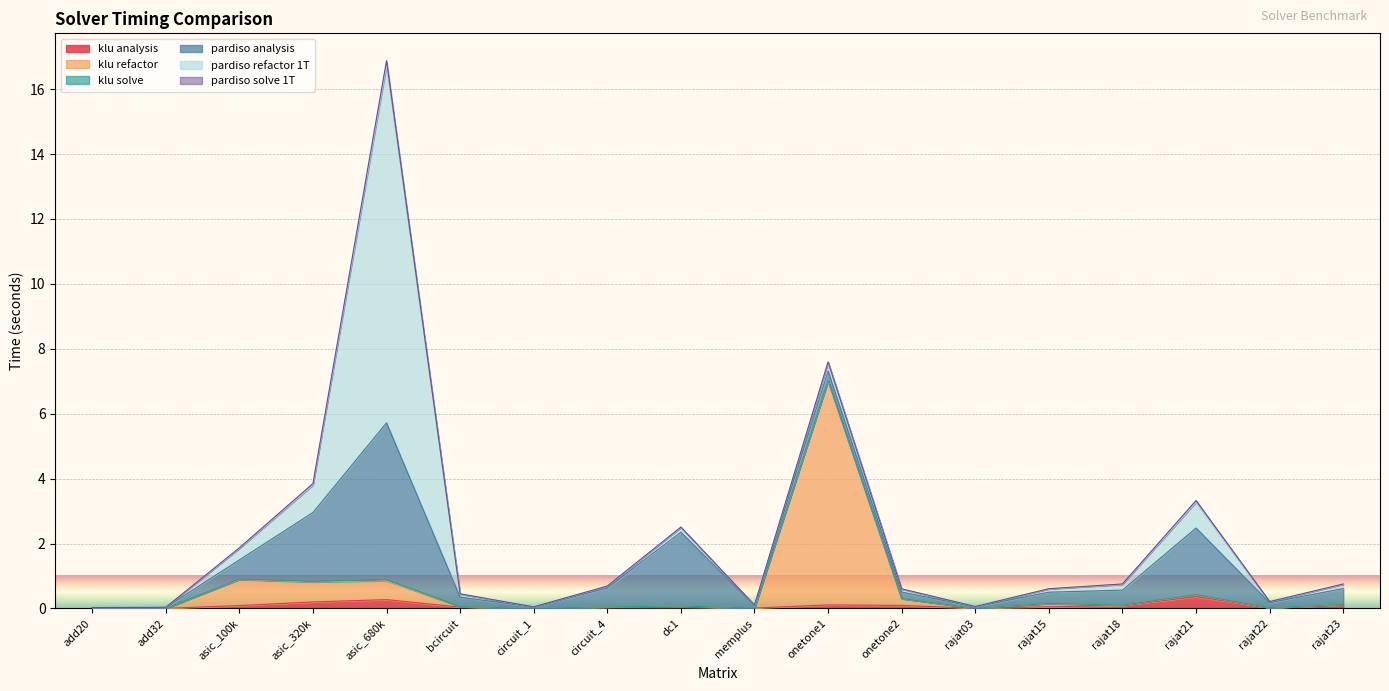

Reading left to right, extract all data points from this chart.

klu analysis: add20=0.0	add32=0.0	asic_100k=0.1	asic_320k=0.2	asic_680k=0.3	bcircuit=0.0	circuit_1=0.0	circuit_4=0.0	dc1=0.0	memplus=0.0	onetone1=0.1	onetone2=0.1	rajat03=0.0	rajat15=0.1	rajat18=0.1	rajat21=0.4	rajat22=0.0	rajat23=0.1
klu refactor: add20=0.0	add32=0.0	asic_100k=0.8	asic_320k=0.6	asic_680k=0.6	bcircuit=0.0	circuit_1=0.0	circuit_4=0.0	dc1=0.0	memplus=0.0	onetone1=6.9	onetone2=0.2	rajat03=0.0	rajat15=0.1	rajat18=0.0	rajat21=0.0	rajat22=0.0	rajat23=0.0
klu solve: add20=0.0	add32=0.0	asic_100k=0.0	asic_320k=0.0	asic_680k=0.0	bcircuit=0.0	circuit_1=0.0	circuit_4=0.0	dc1=0.0	memplus=0.0	onetone1=0.0	onetone2=0.0	rajat03=0.0	rajat15=0.0	rajat18=0.0	rajat21=0.0	rajat22=0.0	rajat23=0.0
pardiso analysis: add20=0.0	add32=0.0	asic_100k=0.6	asic_320k=2.1	asic_680k=4.8	bcircuit=0.3	circuit_1=0.0	circuit_4=0.6	dc1=2.3	memplus=0.1	onetone1=0.3	onetone2=0.2	rajat03=0.0	rajat15=0.3	rajat18=0.5	rajat21=2.1	rajat22=0.2	rajat23=0.5
pardiso refactor 1T: add20=0.0	add32=0.0	asic_100k=0.4	asic_320k=0.8	asic_680k=11.0	bcircuit=0.1	circuit_1=0.0	circuit_4=0.1	dc1=0.1	memplus=0.0	onetone1=0.3	onetone2=0.1	rajat03=0.0	rajat15=0.1	rajat18=0.2	rajat21=0.8	rajat22=0.0	rajat23=0.1
pardiso solve 1T: add20=0.0	add32=0.0	asic_100k=0.0	asic_320k=0.0	asic_680k=0.1	bcircuit=0.0	circuit_1=0.0	circuit_4=0.0	dc1=0.0	memplus=0.0	onetone1=0.0	onetone2=0.0	rajat03=0.0	rajat15=0.0	rajat18=0.0	rajat21=0.1	rajat22=0.0	rajat23=0.0